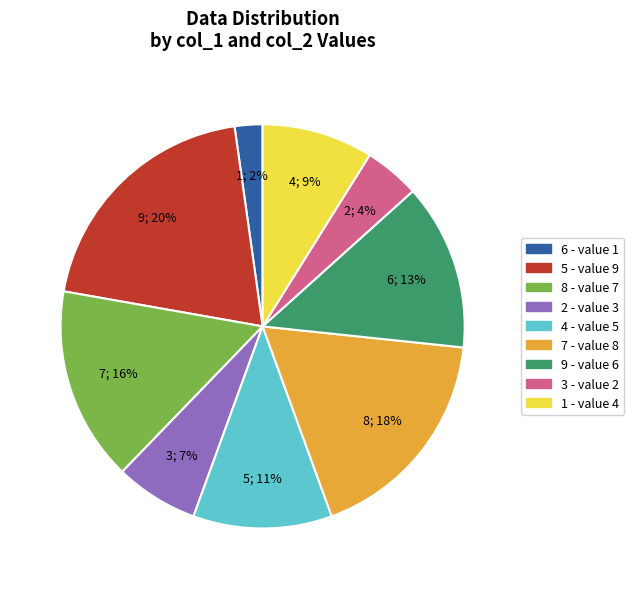

What percentage is the 4 slice, to the nearest percent?

11%